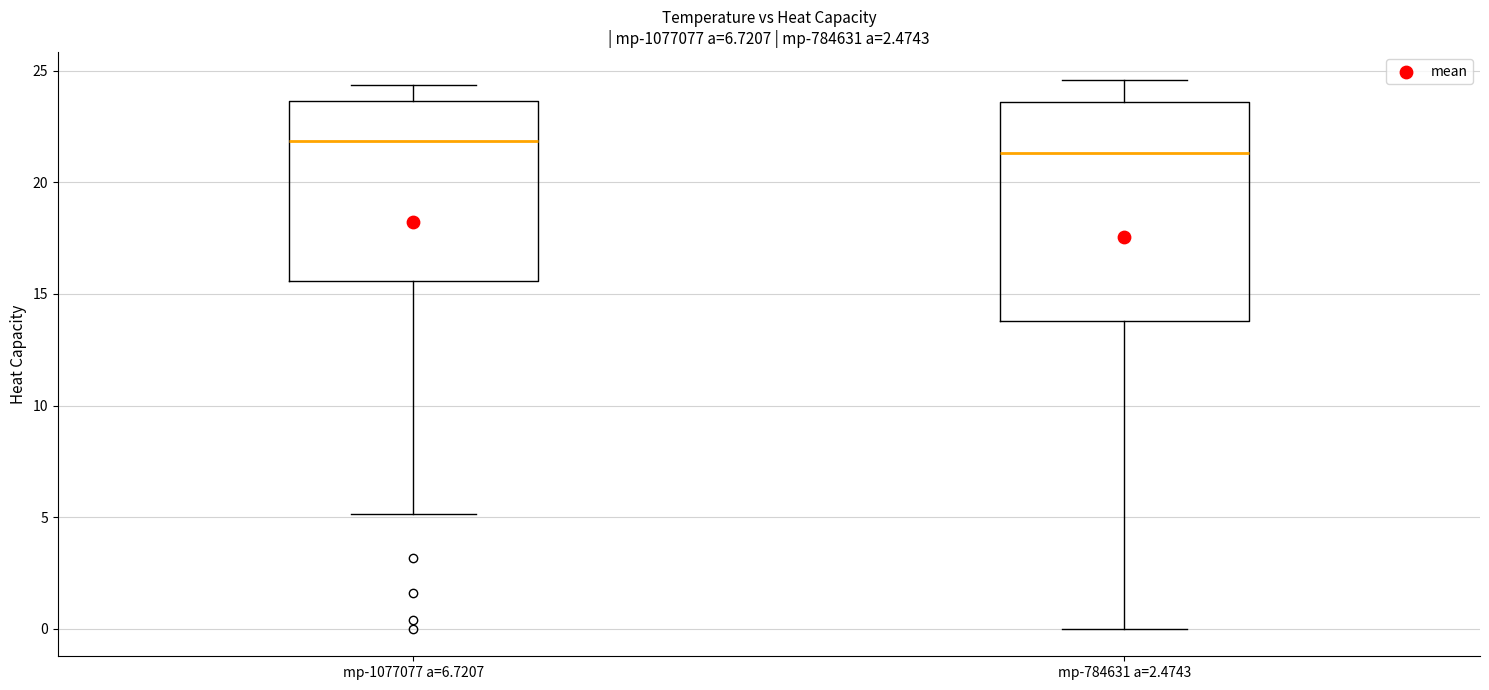

Comparing the boxes themselves (not the whiskers), which one is the tallest?

mp-784631 a=2.4743